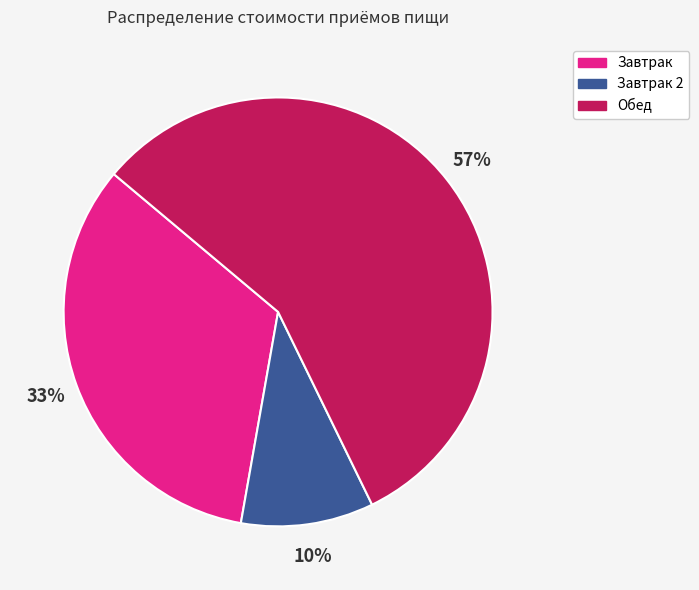

Is there any slice that represents more than half of the pie?

Yes